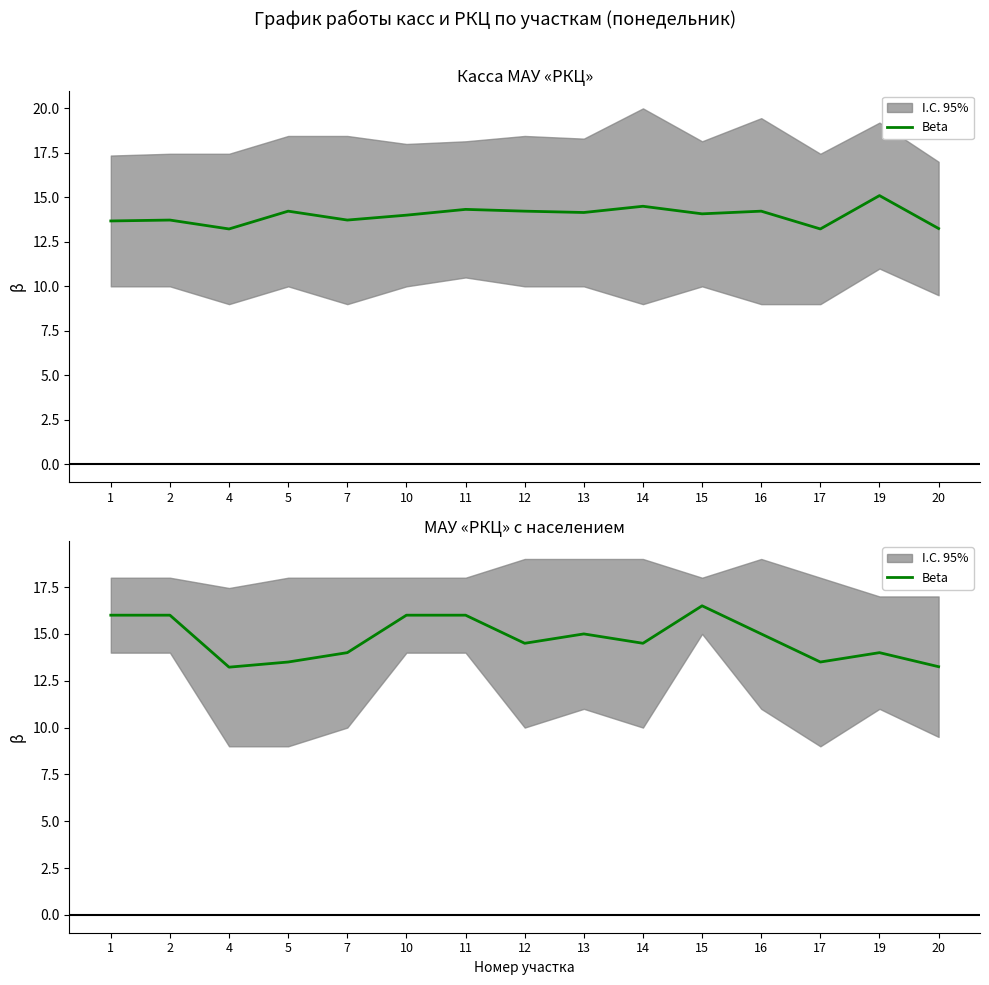

Is this an area chart (filled region under the line)?

No